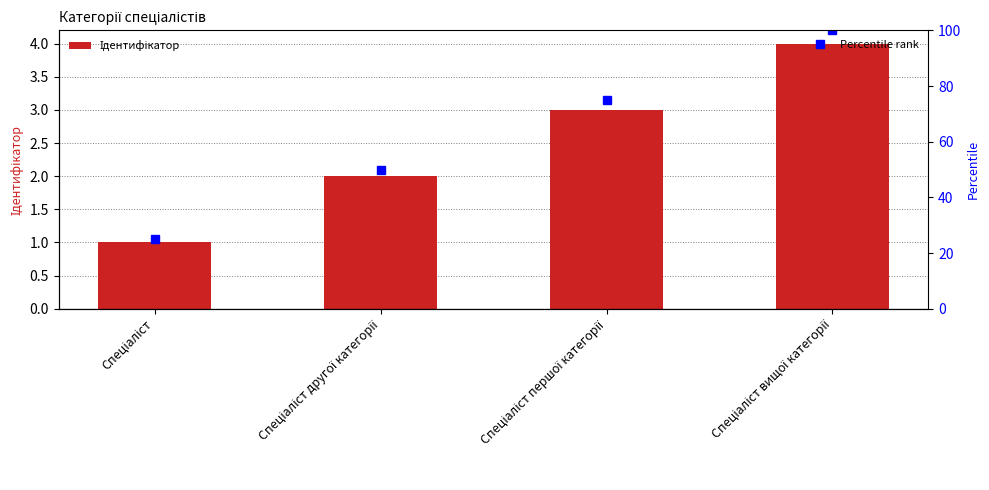

What is the difference between the values at Спеціаліст першої категорії and Спеціаліст другої категорії?

1